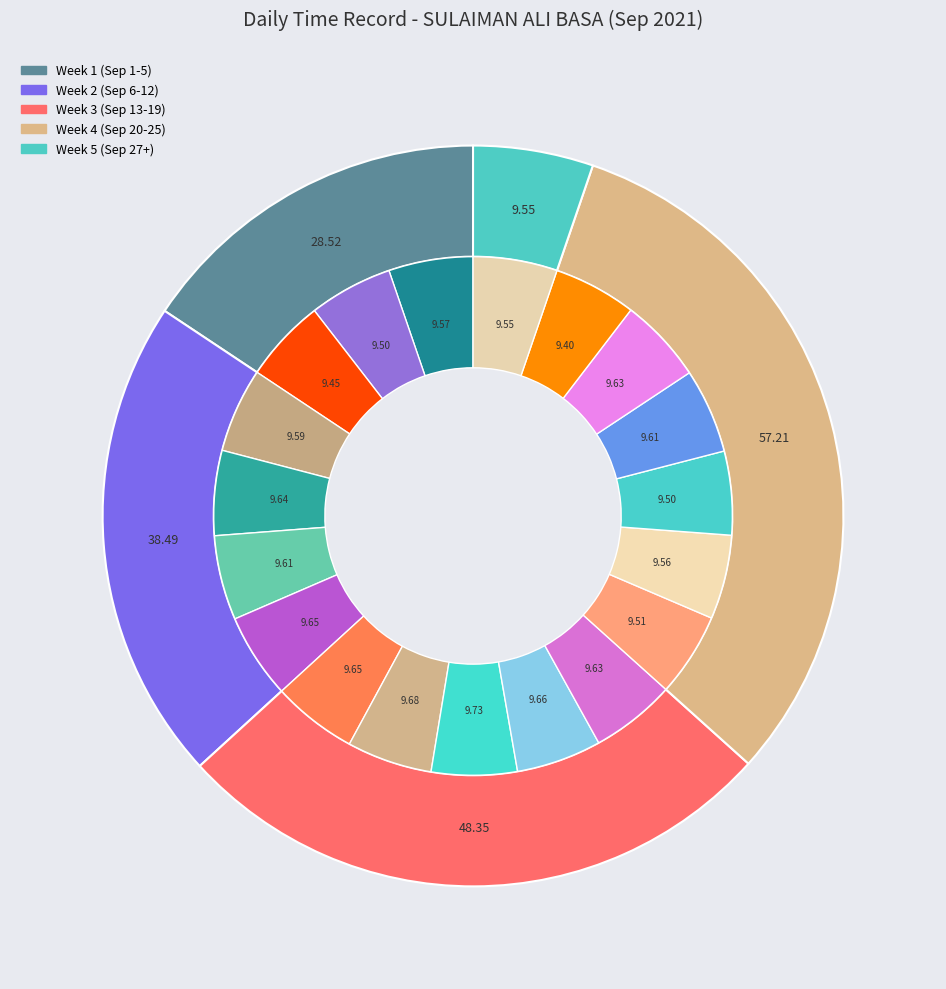

The 13-Mon slice represents 5% of the pie. True or false?

True